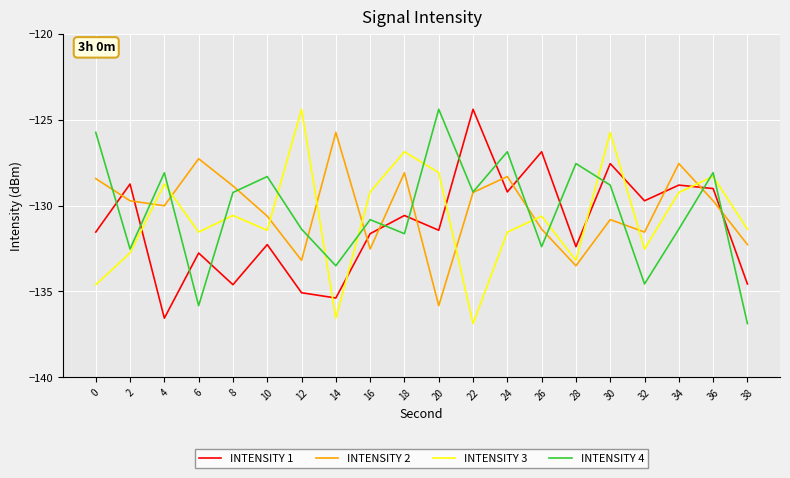

Is the value of INTENSITY 2 at 4 greater than the value of INTENSITY 4 at 24?

No